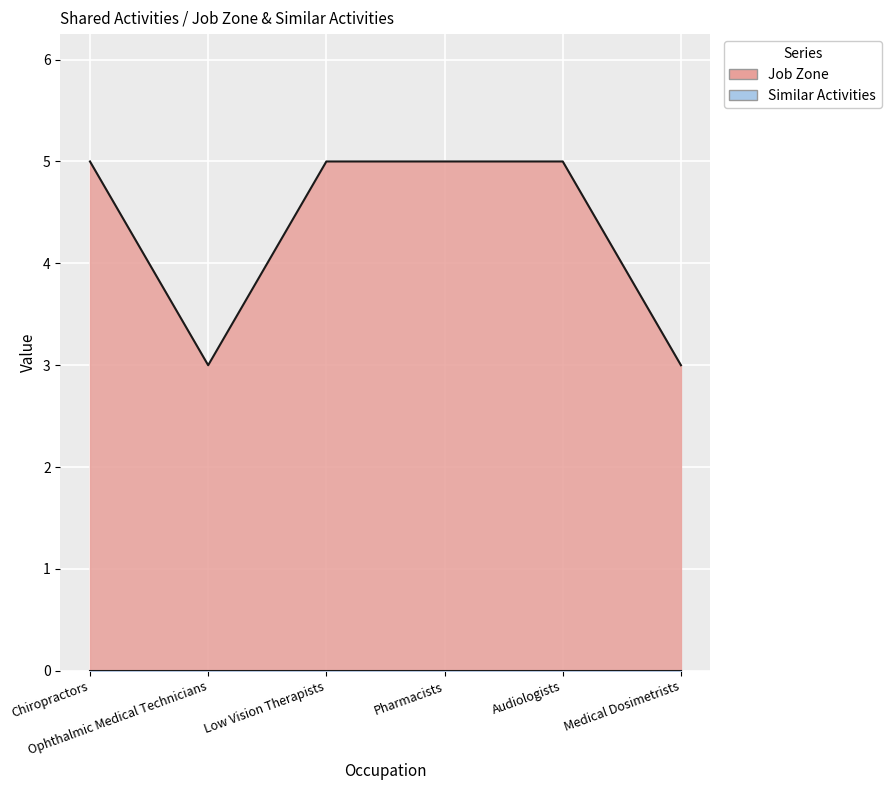

List the labels in order of value, largest first.

Chiropractors, Low Vision Therapists, Pharmacists, Audiologists, Ophthalmic Medical Technicians, Medical Dosimetrists